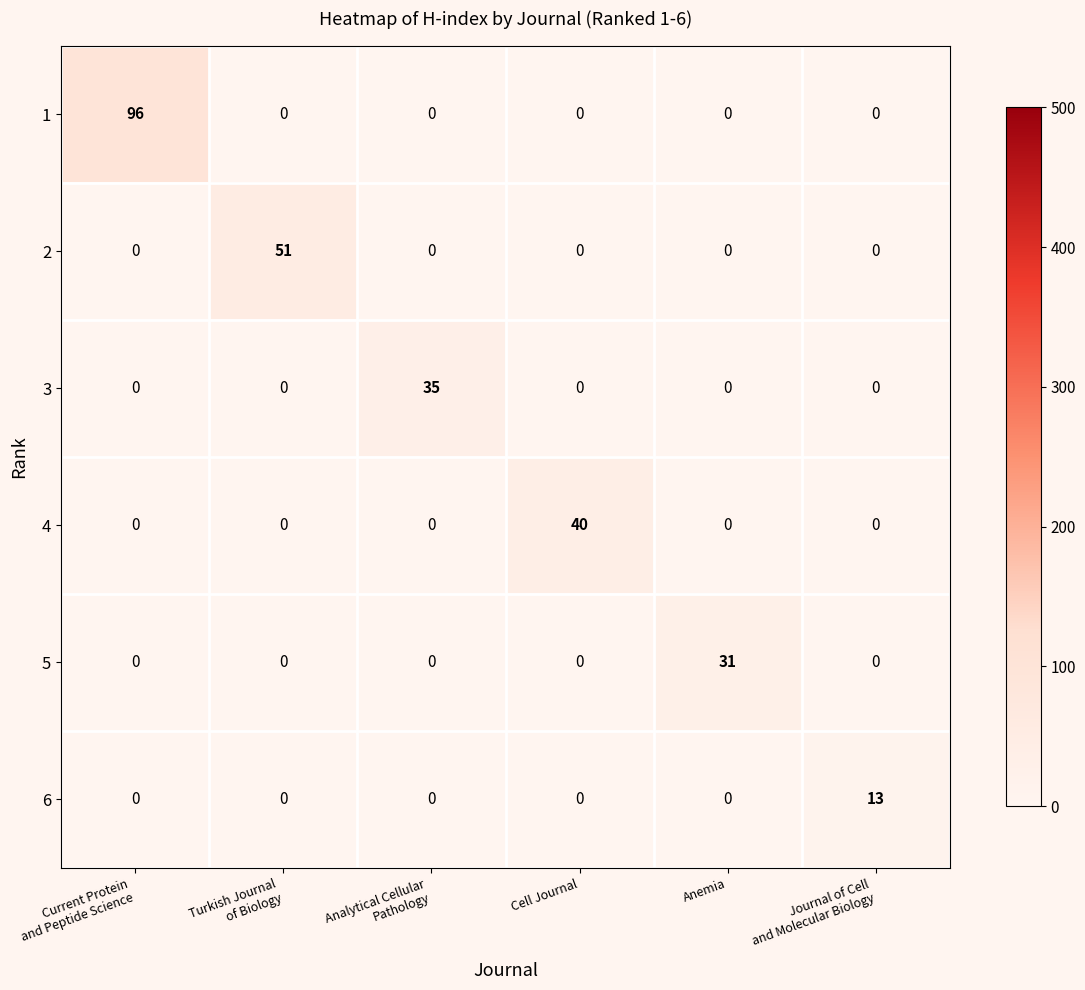

What is the difference between the highest and lowest values at Anemia?

31